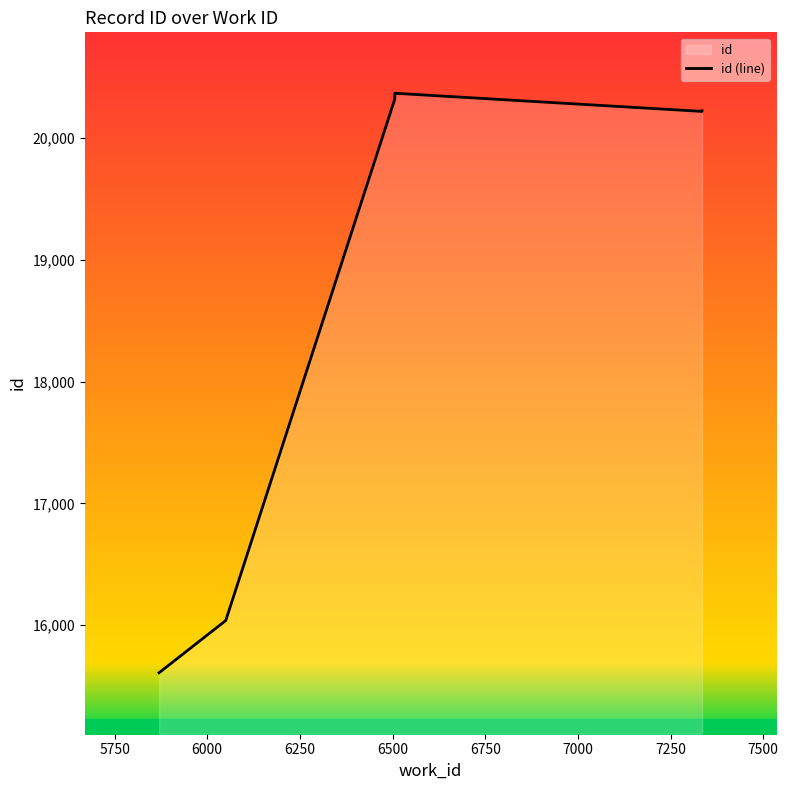

The chart shows a value of 5419 at 5750. True or false?

False